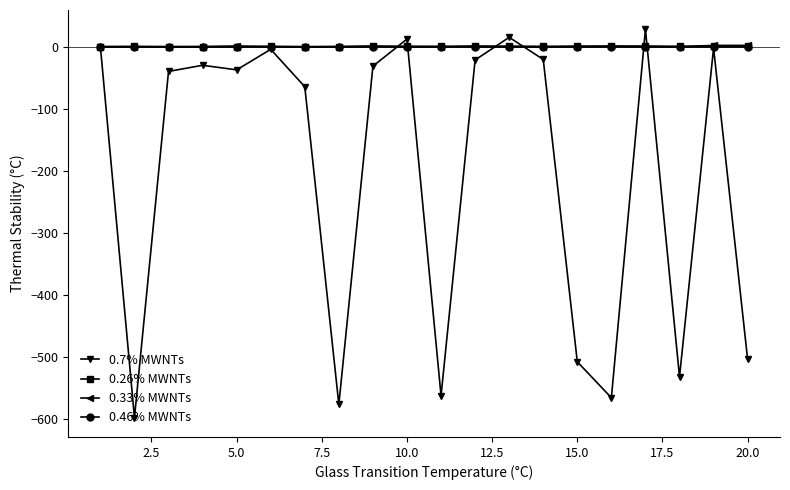

What is the smallest value displayed?

-598.0